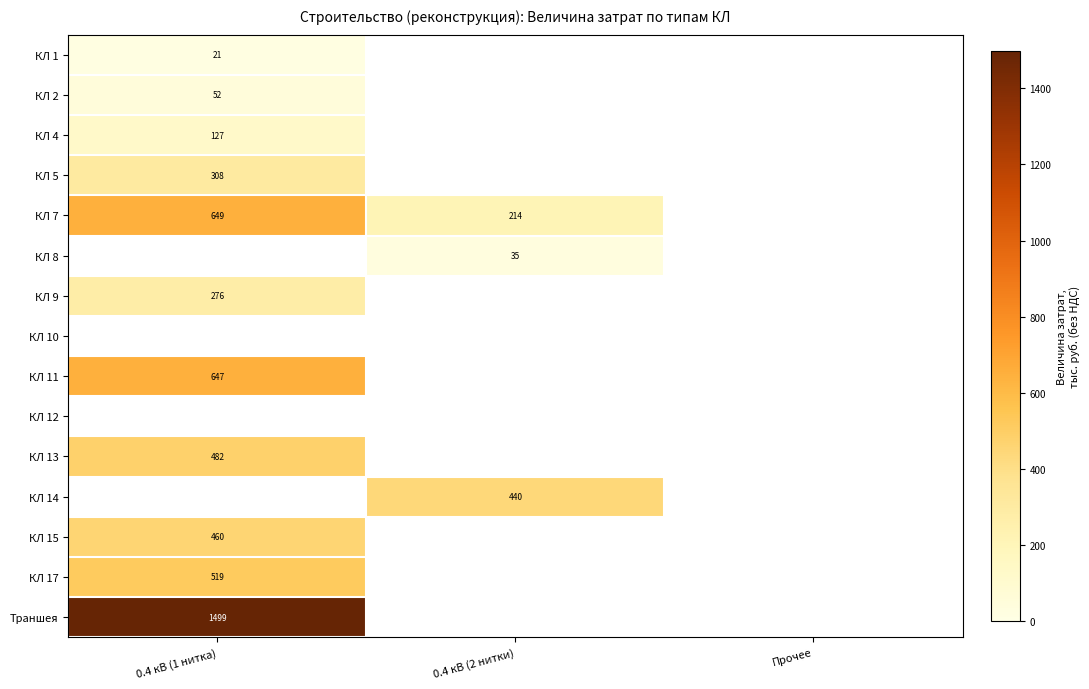

The Траншея series shows 1499 at 0.4 кВ (1 нитка). True or false?

True